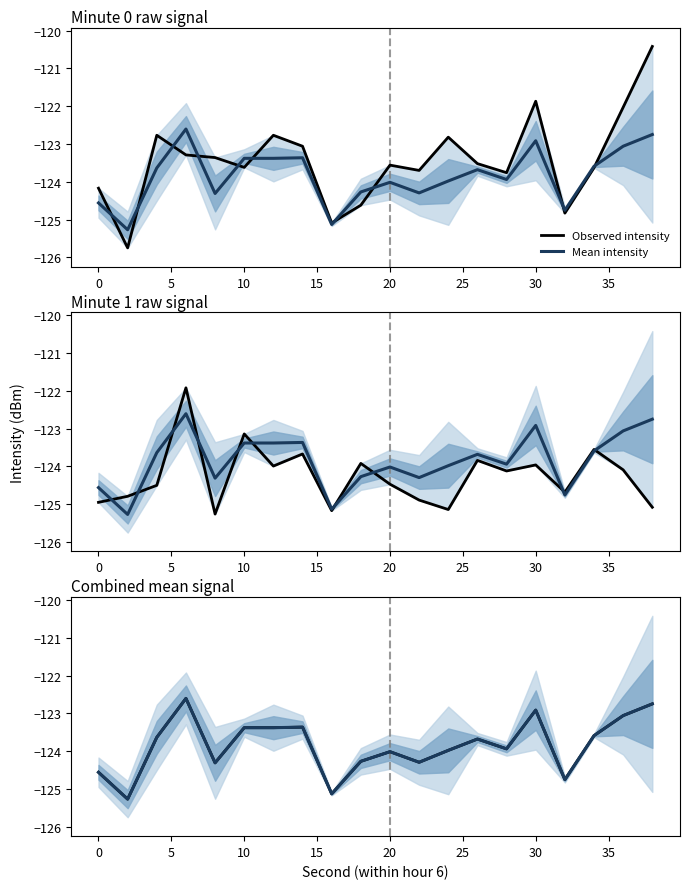

What is the maximum value shown in the chart?

-122.6